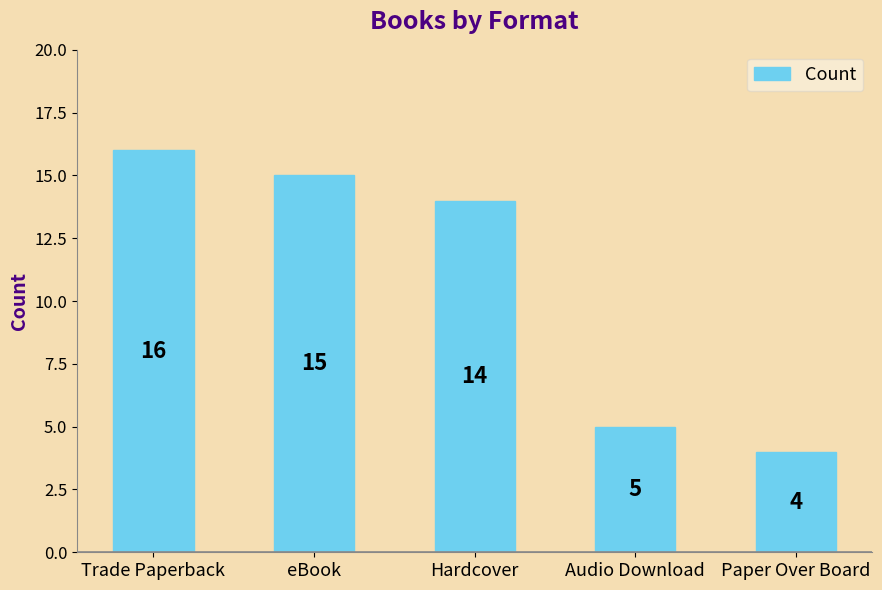

The value at eBook is 23. True or false?

False